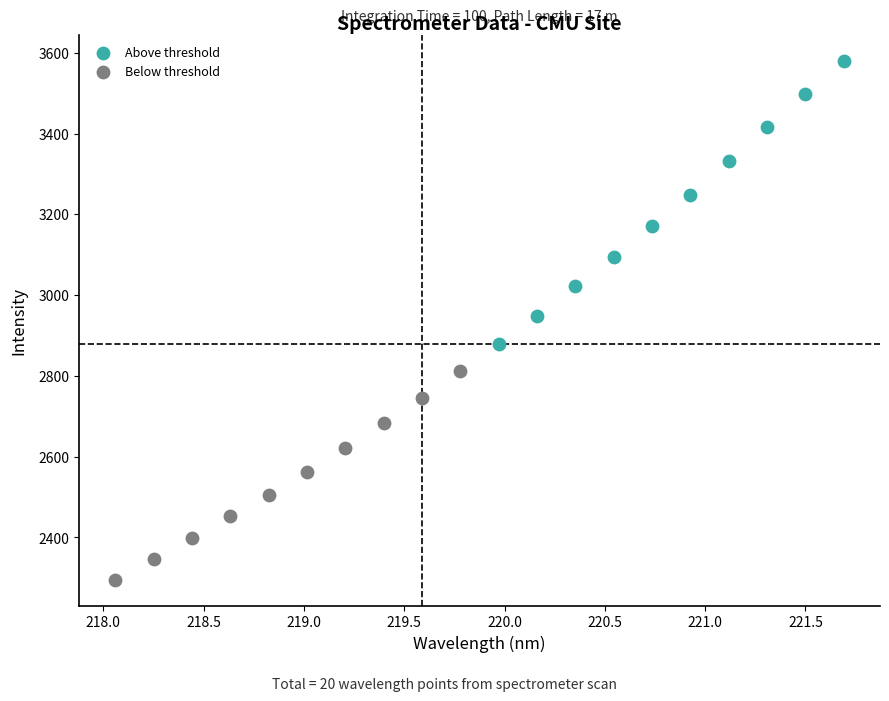

Which series has the largest Y range (max minus min)?

Above threshold